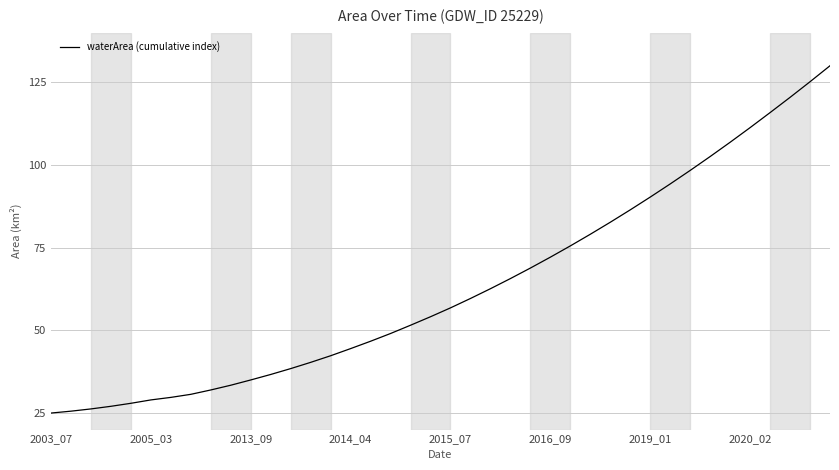

Reading left to right, transcribe all the data shown in this chart.

25.0	25.6	26.2	27.0	27.9	29.0	29.7	30.7	32.0	33.4	35.0	36.7	38.4	40.3	42.3	44.5	46.7	49.1	51.6	54.1	56.8	59.6	62.6	65.7	68.8	72.1	75.5	79.1	82.7	86.4	90.3	94.3	98.4	102.6	106.9	111.3	115.8	120.4	125.2	130.0